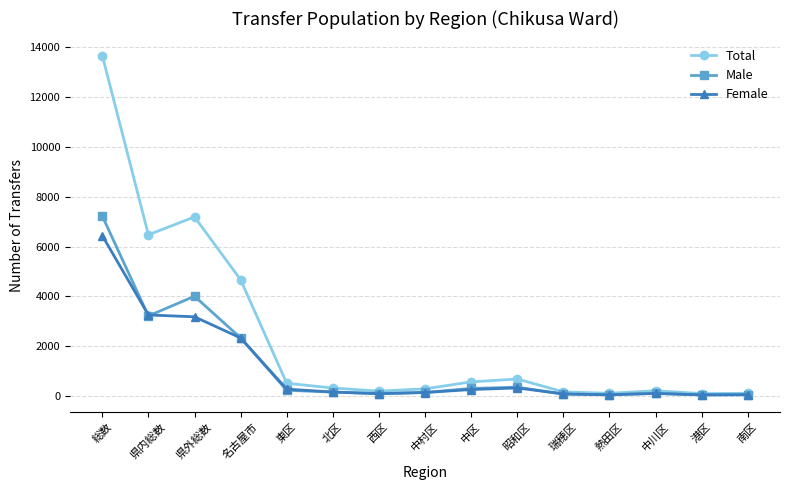

Which series has the largest range (max minus min)?

Total